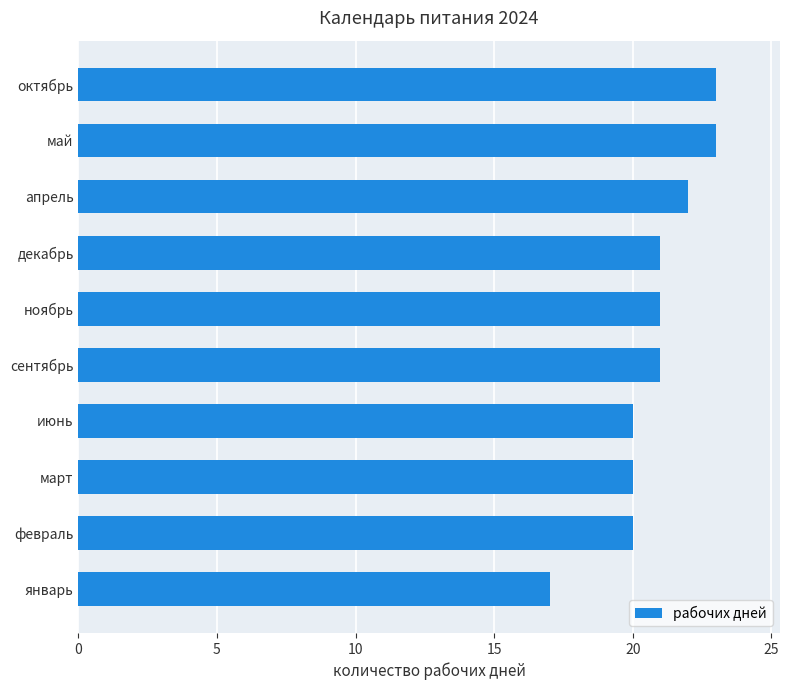

Which has a higher value, апрель or февраль?

апрель